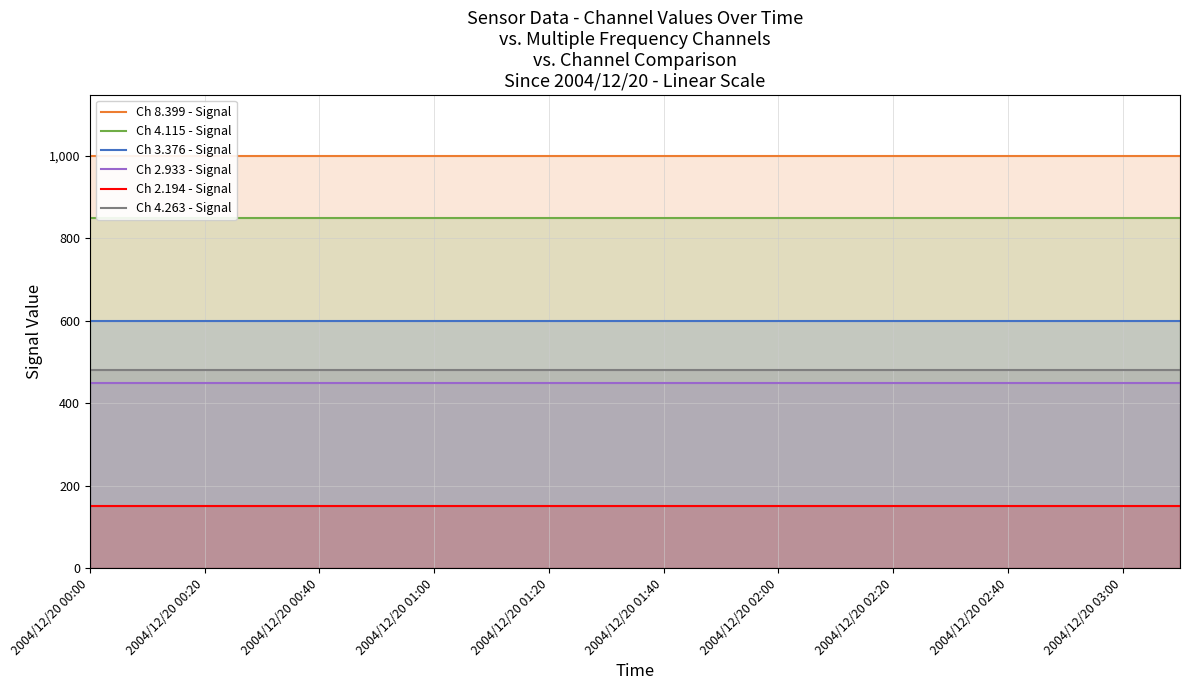

True or false: Ch 2.194 - Signal and Ch 2.933 - Signal cross at least once.

False